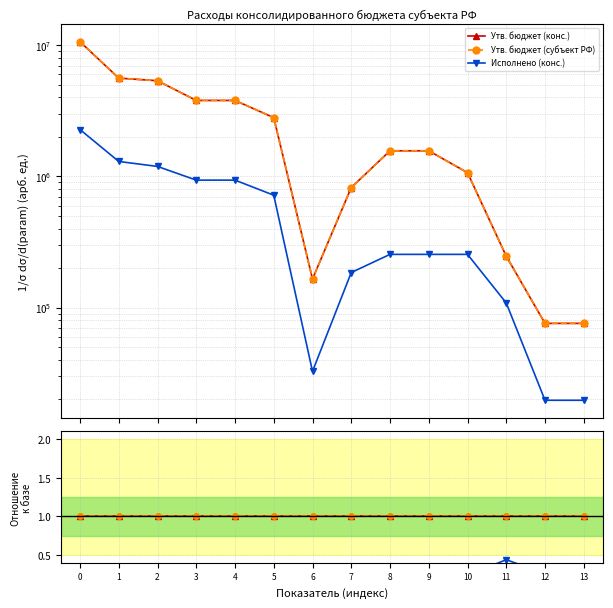

Is the value of Исполнено (конс.) at 2 greater than the value of Утв. бюджет (конс.) at 2?

No